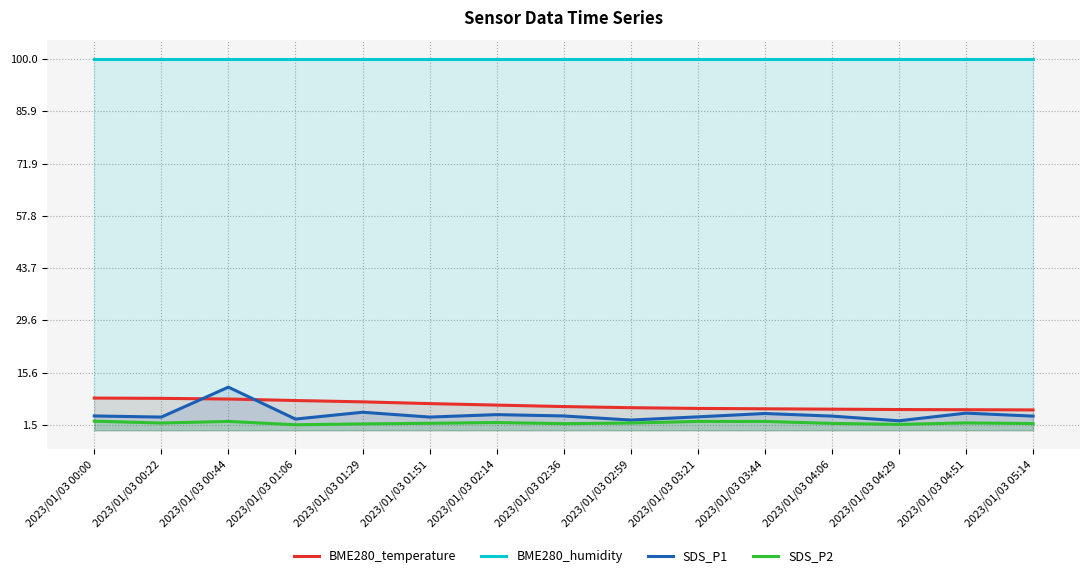

Is it true that BME280_temperature equals 8.0 at 2023/01/03 01:06?

True